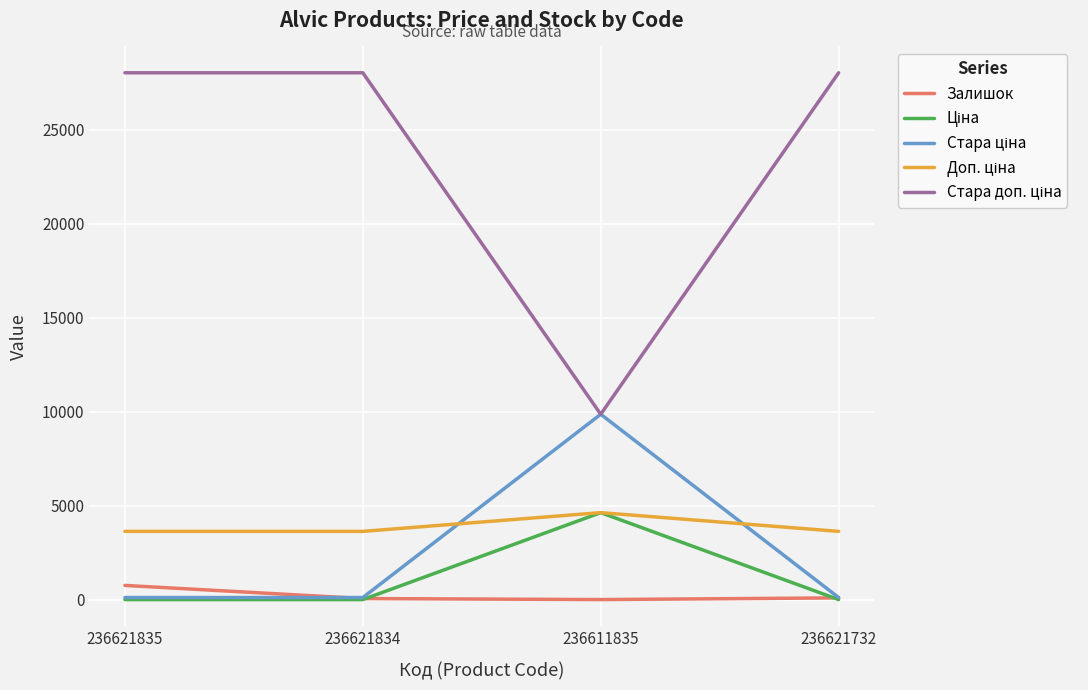

Does the chart display data point markers on the line(s)?

No